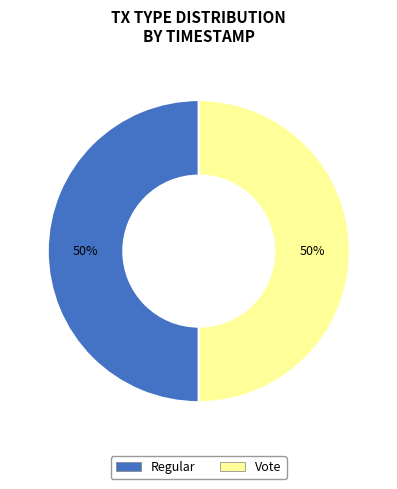

Is the sum of Regular and Vote greater than half?

Yes